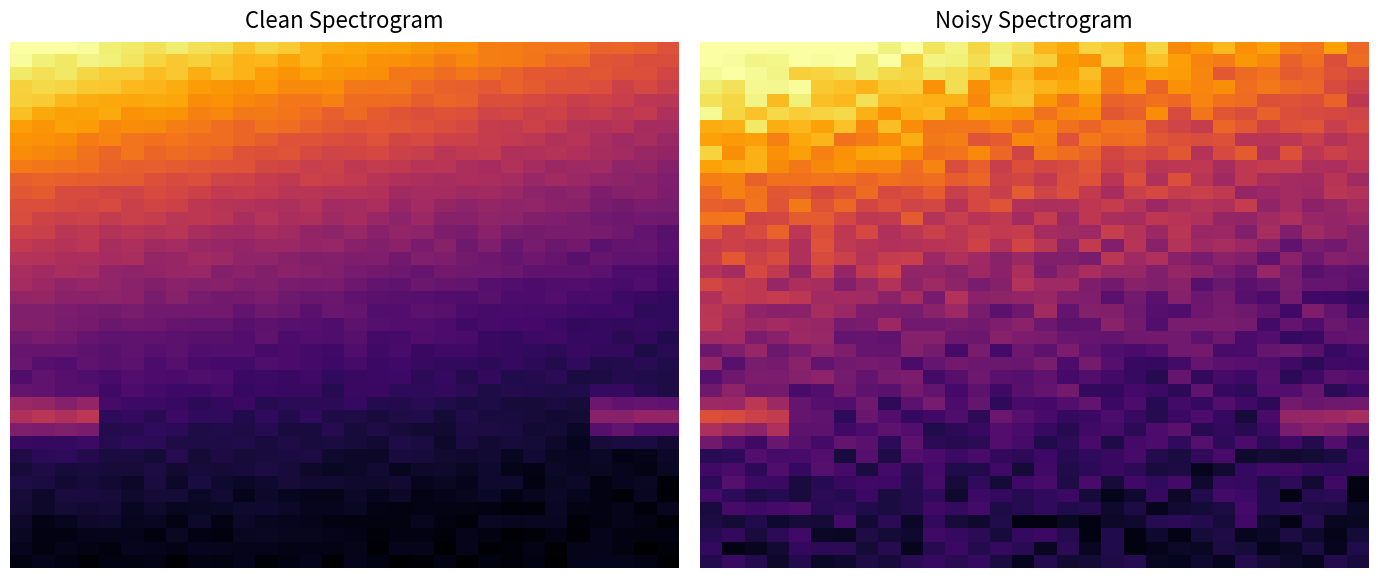

Which category has the lowest value across all series?

19